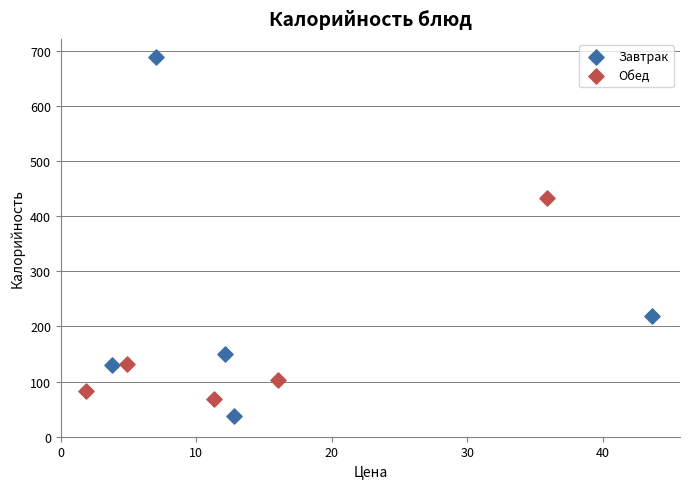

Which series has the widest spread of Y values?

Завтрак